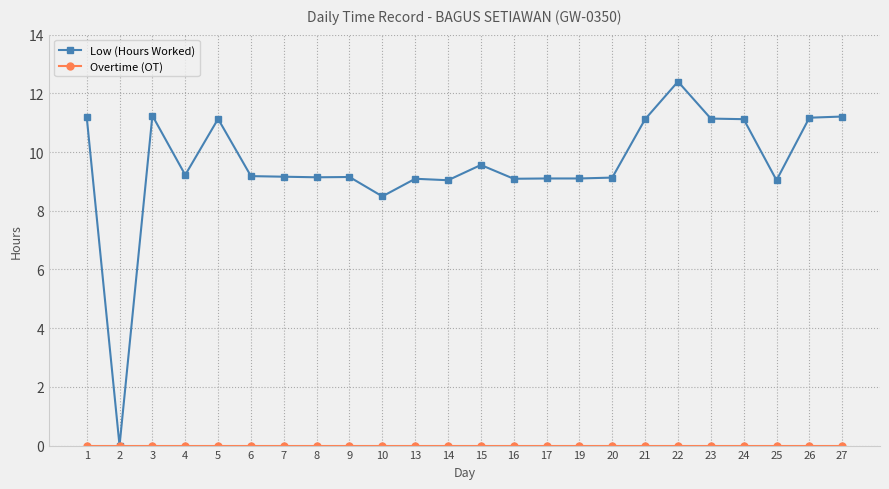

What is the value of the Low (Hours Worked) point at the 3rd from the left?

11.2